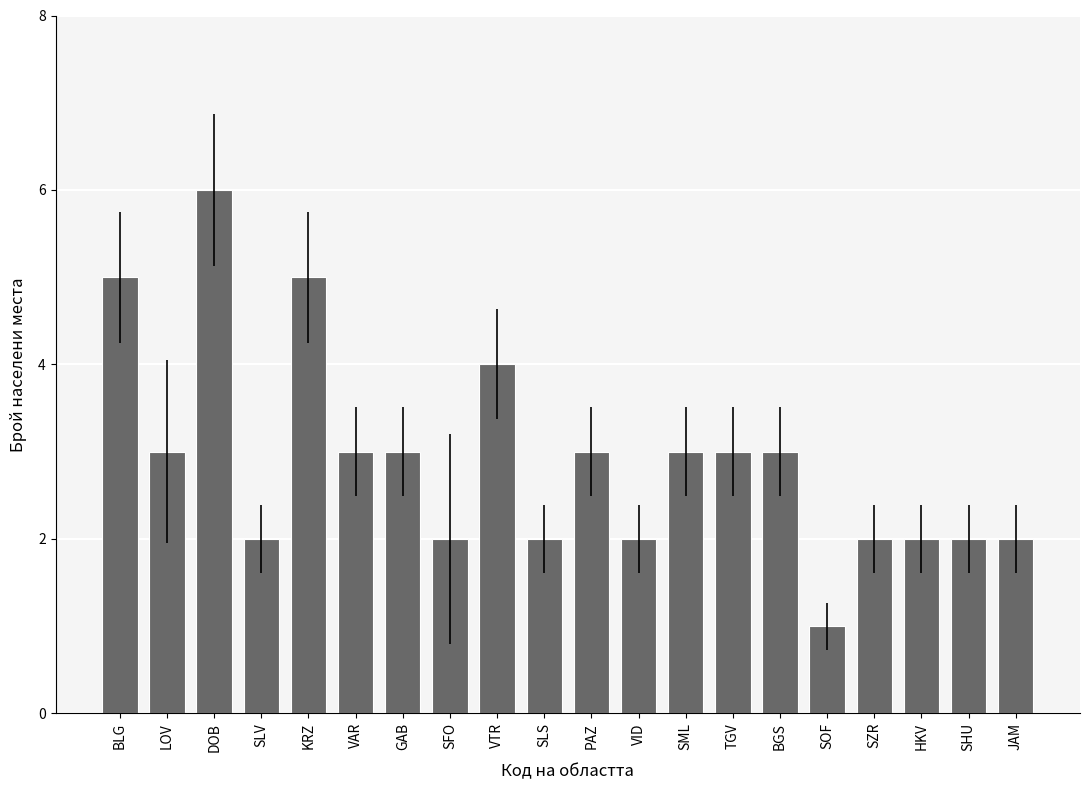

True or false: the data shows 3 at VID.

False